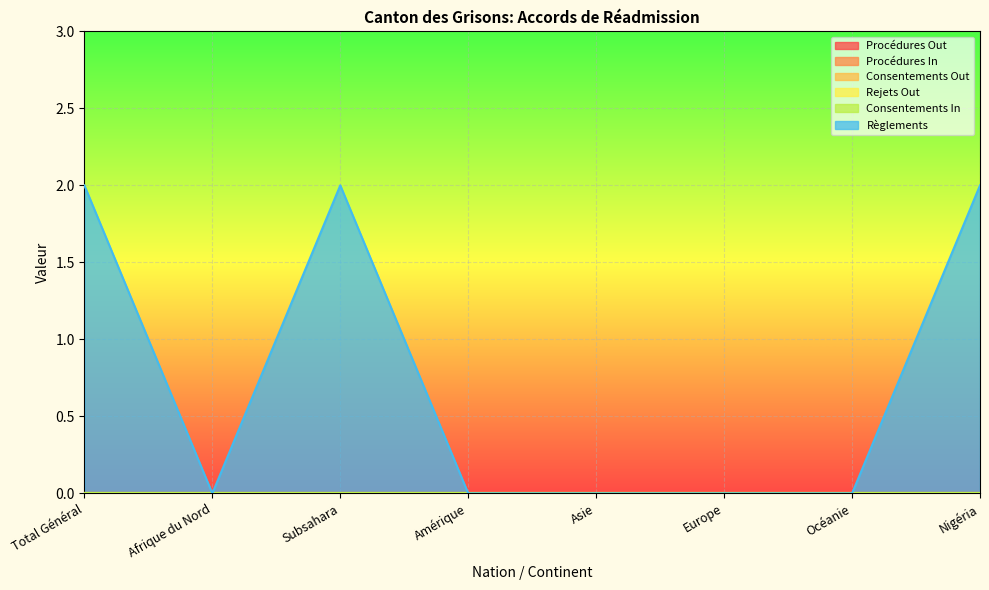

At Subsahara, list the series in order from smallest to largest.

Procédures Out, Procédures In, Consentements Out, Rejets Out, Consentements In, Règlements